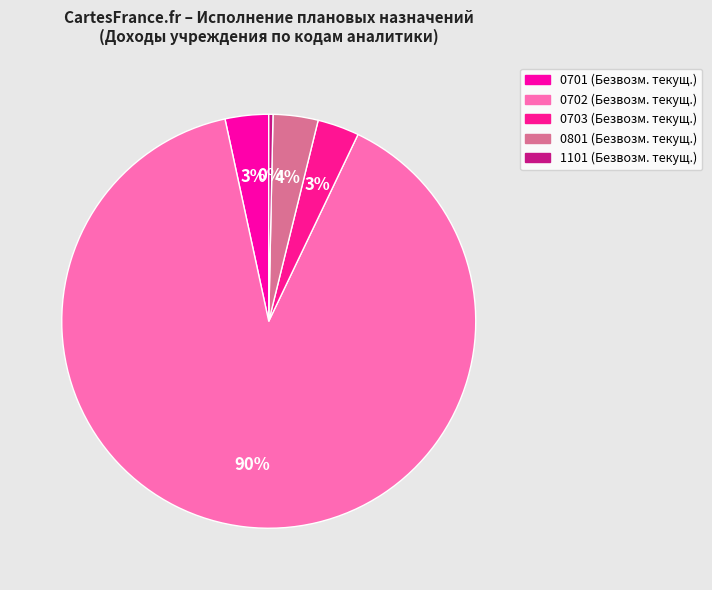

How many segments does this pie chart have?

5